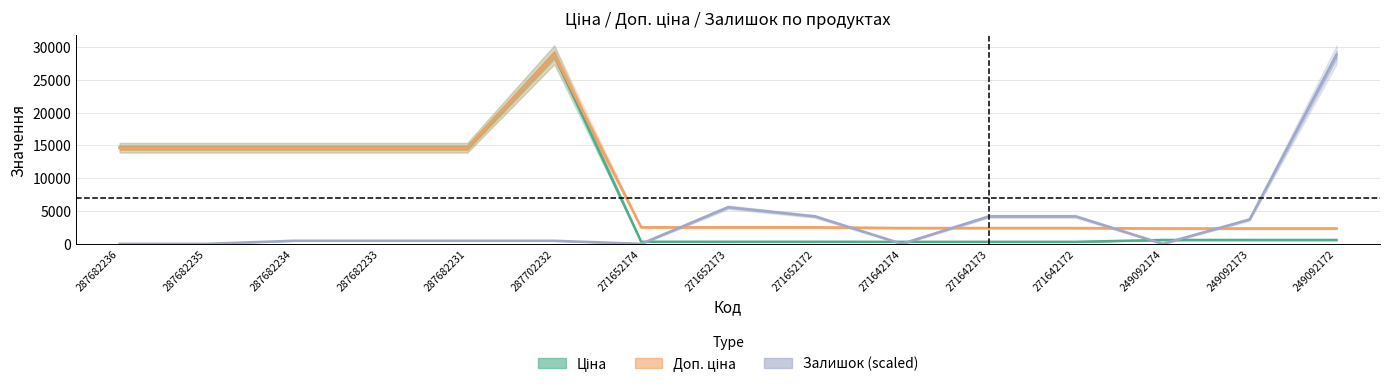

Which label corresponds to the smallest value in the chart?

287682236